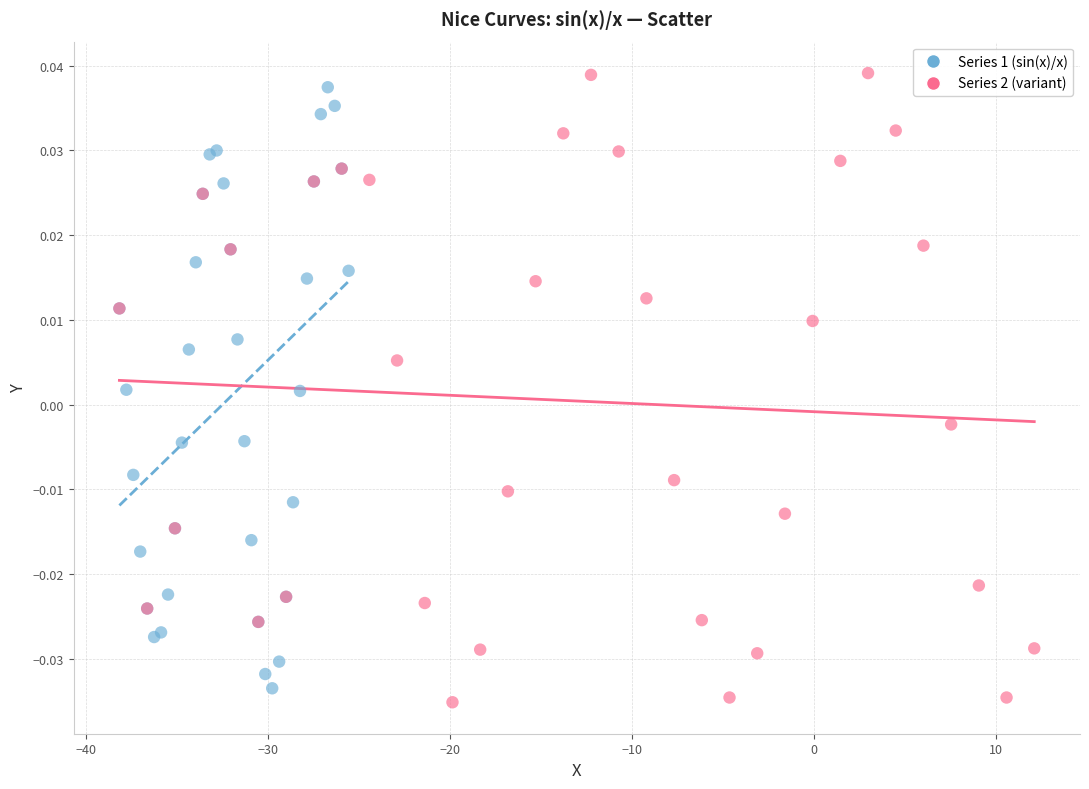

Which series contains the highest Y value?

Series 2 (variant)